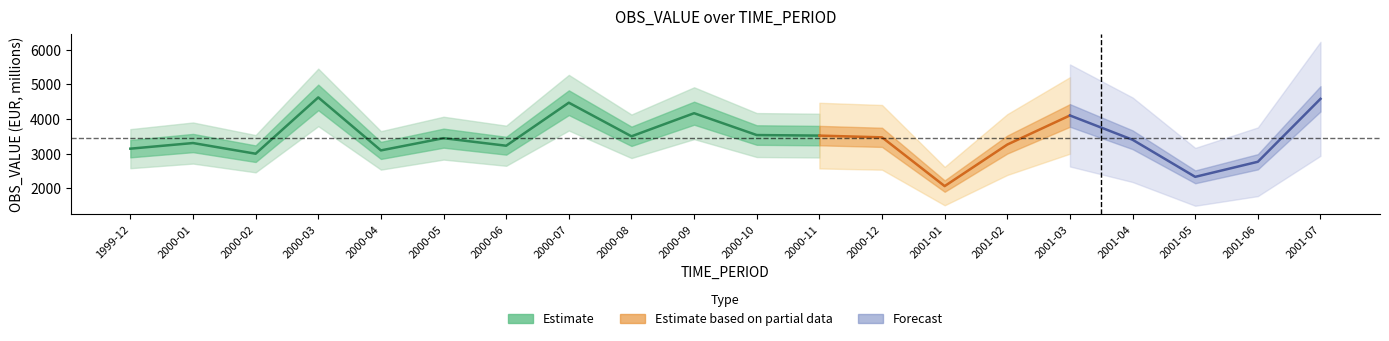

List the labels in order of value, largest first.

2000-03, 2001-07, 2000-07, 2000-09, 2001-03, 2000-10, 2000-11, 2000-08, 2000-12, 2000-05, 2001-04, 2000-01, 2001-02, 2000-06, 1999-12, 2000-04, 2000-02, 2001-06, 2001-05, 2001-01